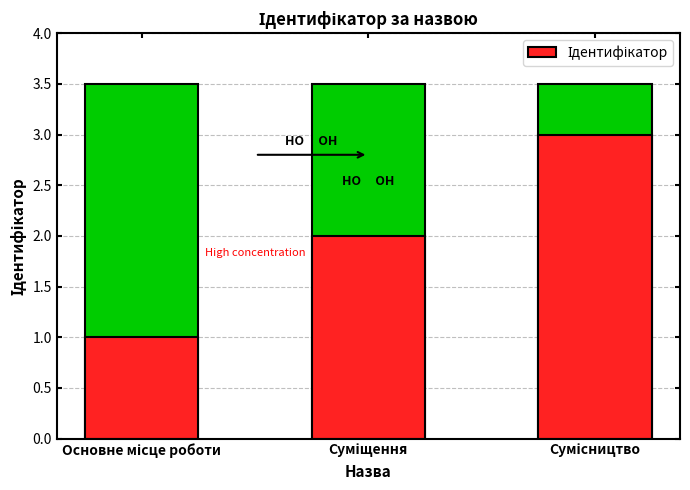

The chart shows a value of 3 at Сумісництво. True or false?

True